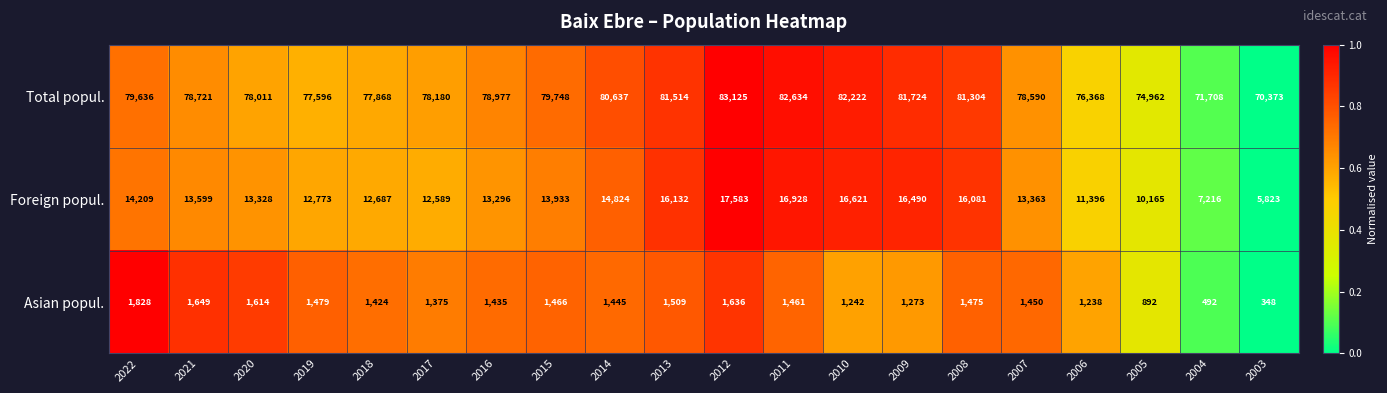

Which series has the largest total across all categories?

Total popul.